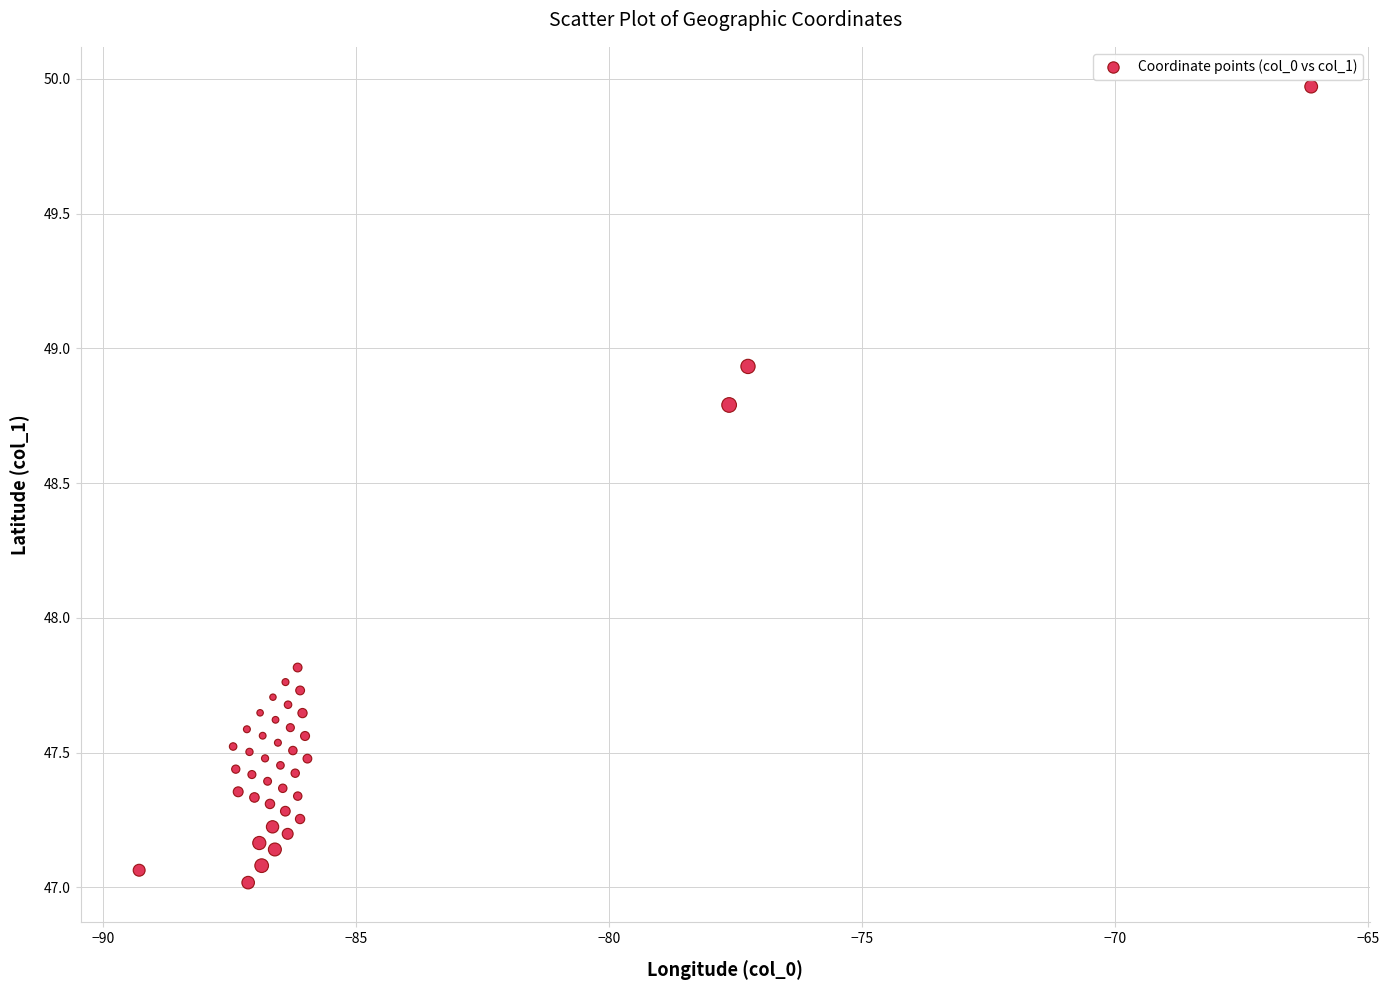

What is the range of Y values (max minus min)?

3.0